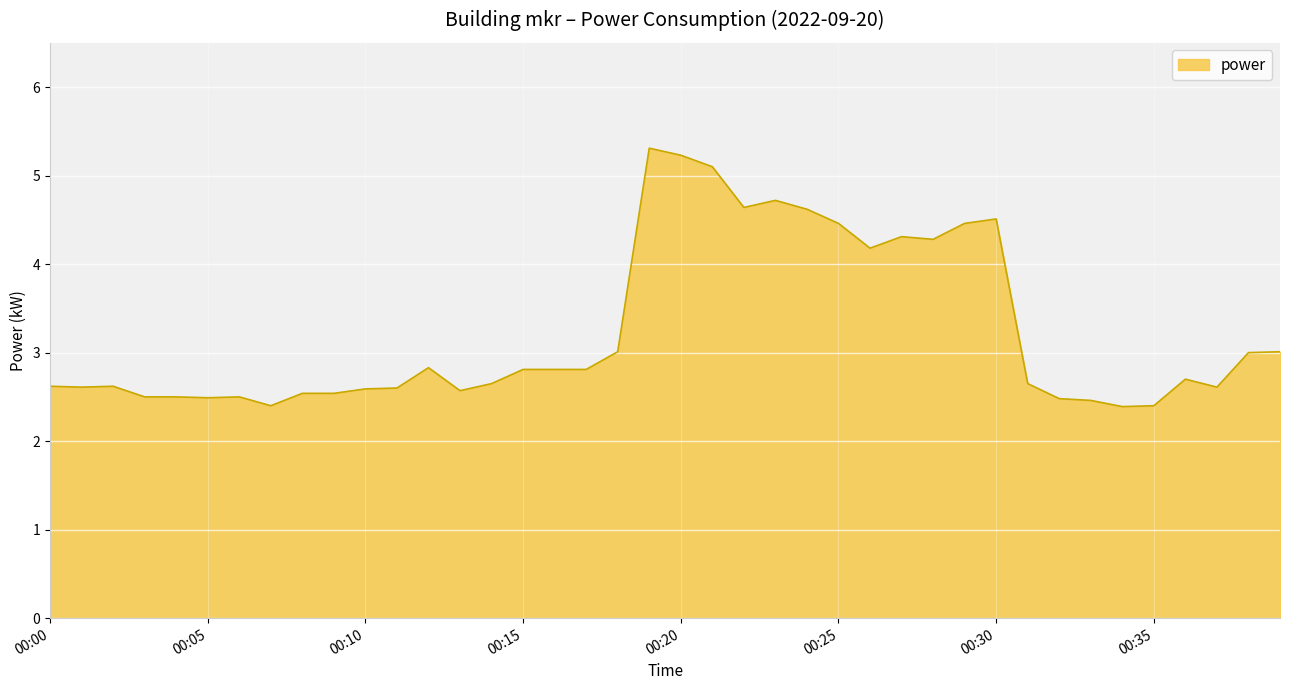

What is the difference between the maximum and minimum values?

2.9